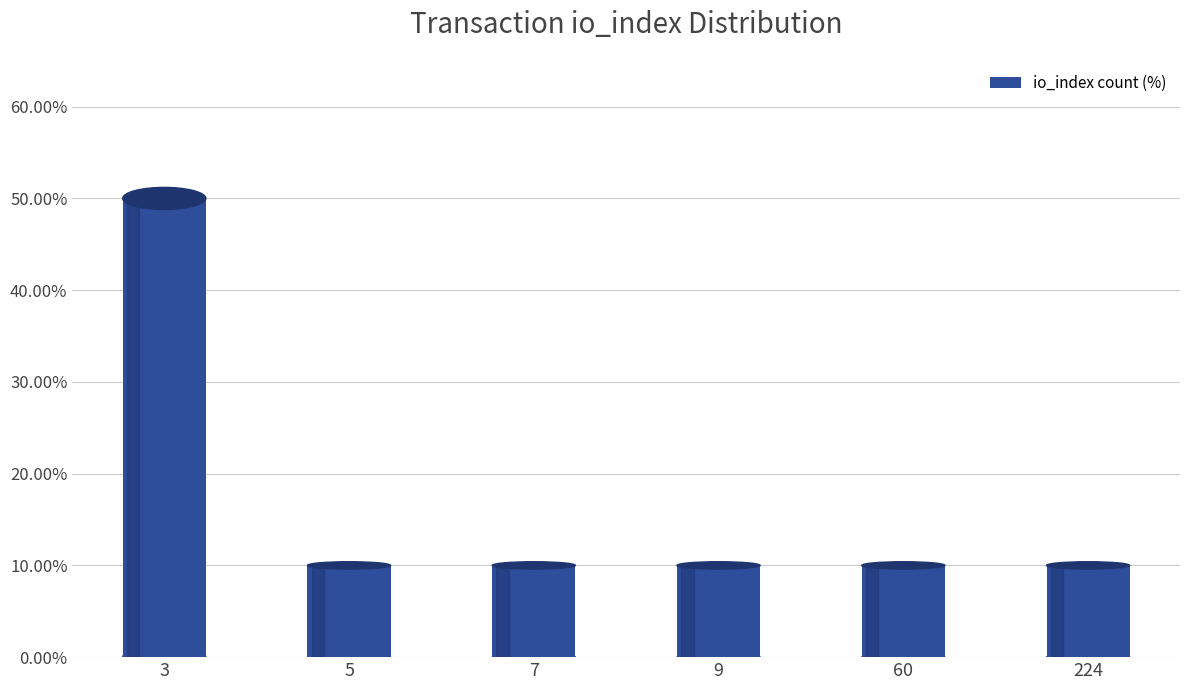

Is it true that the value at 9 is 10?

True